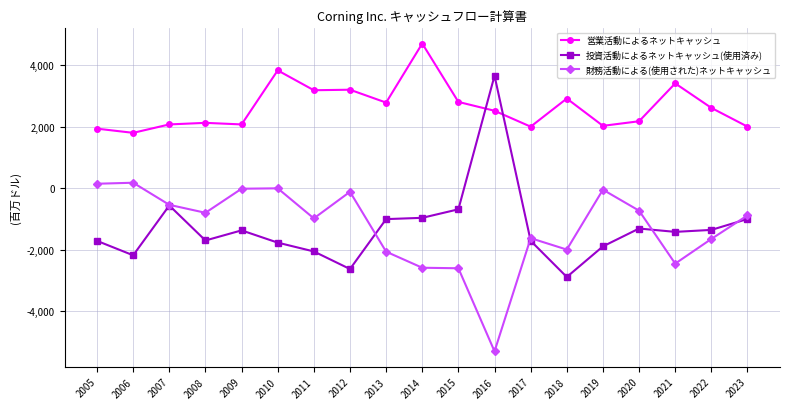

List the series in order of their peak value, lowest first.

財務活動による(使用された)ネットキャッシュ, 投資活動によるネットキャッシュ(使用済み), 営業活動によるネットキャッシュ